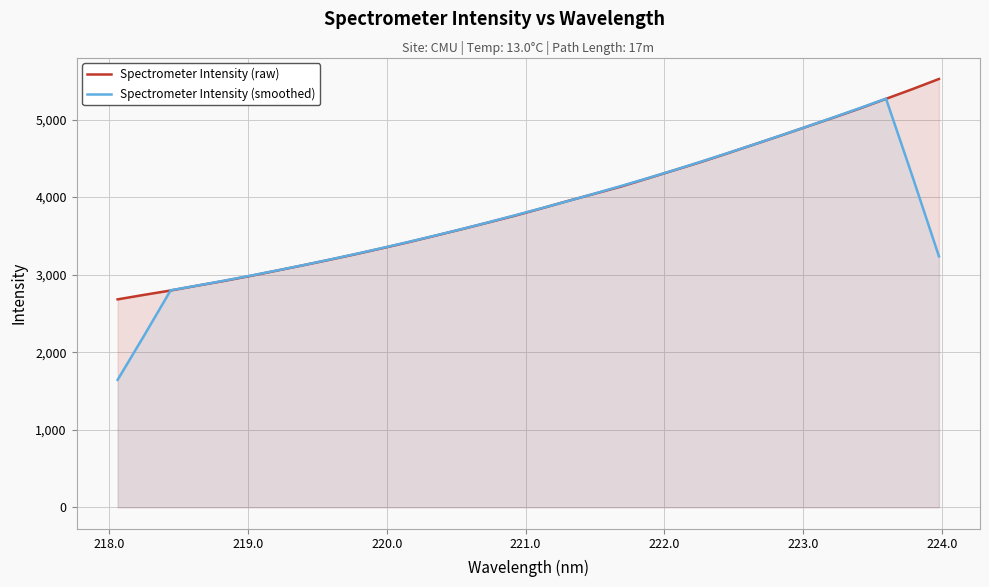

What is the lowest value of the Spectrometer Intensity (raw) series?

2681.5